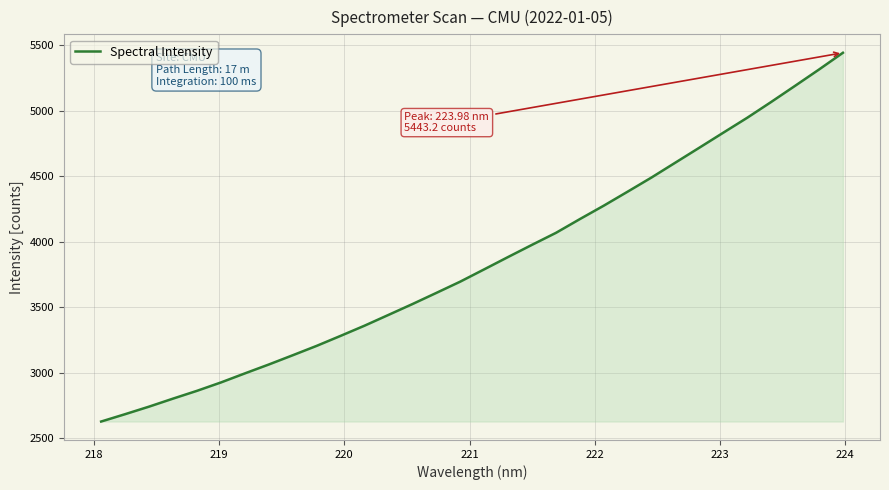

What is the greatest value displayed?

5443.2